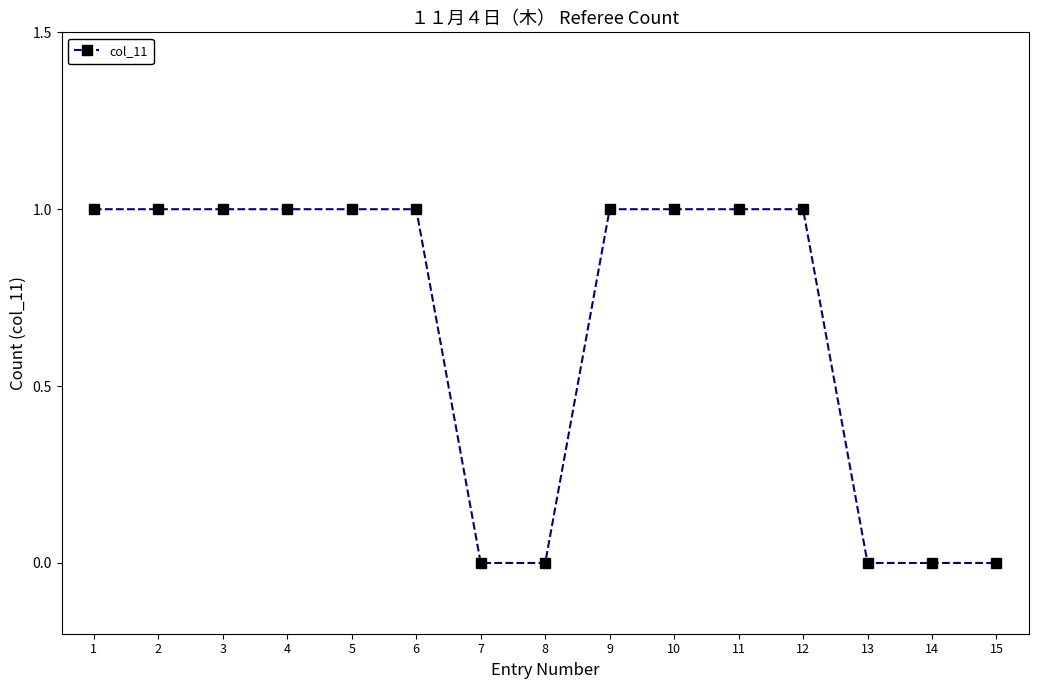

What is the sum of all values?

10